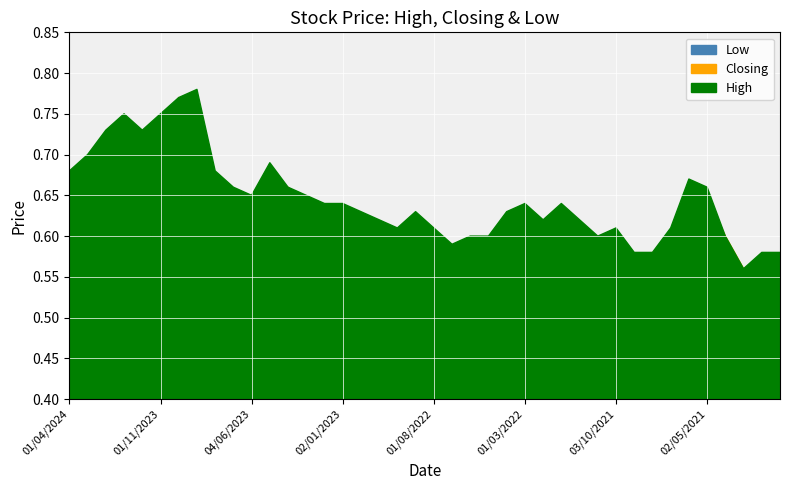

At 01/03/2022, list the series in order from smallest to largest.

Low, Closing, High